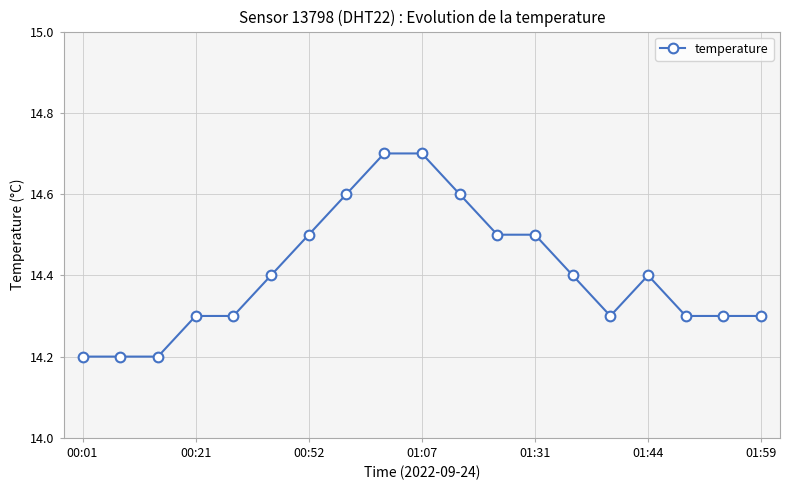

What is the maximum value shown in the chart?

14.7